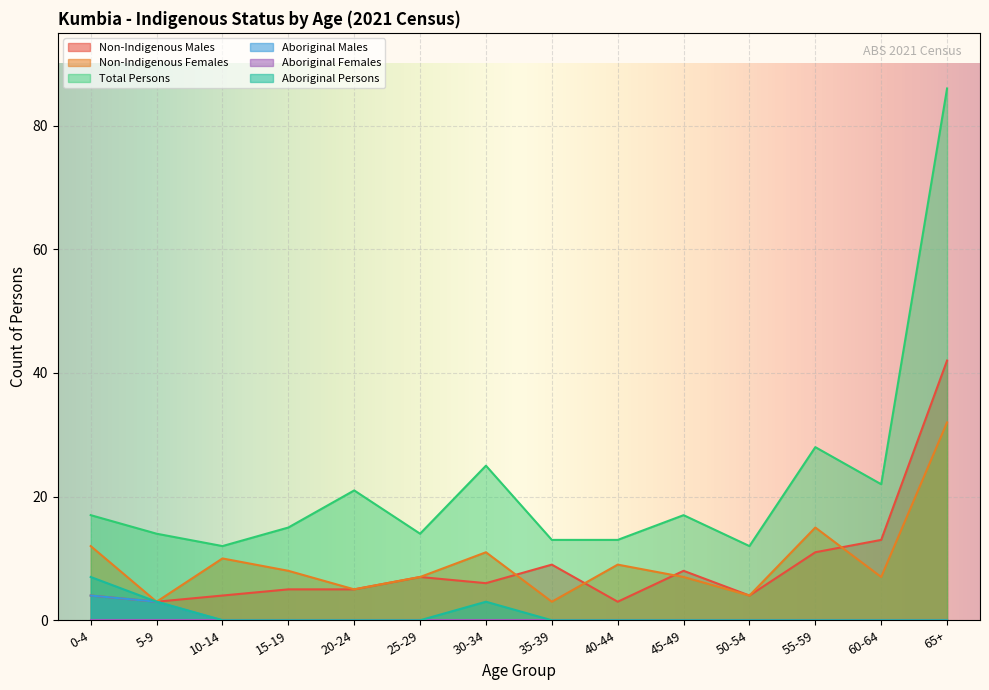

Which series has the largest total across all categories?

Total Persons